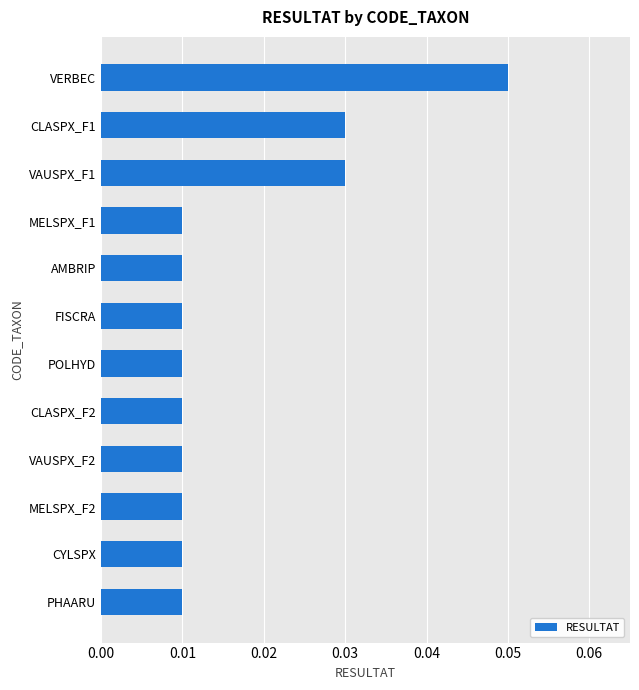

Which label corresponds to the largest value in the chart?

VERBEC